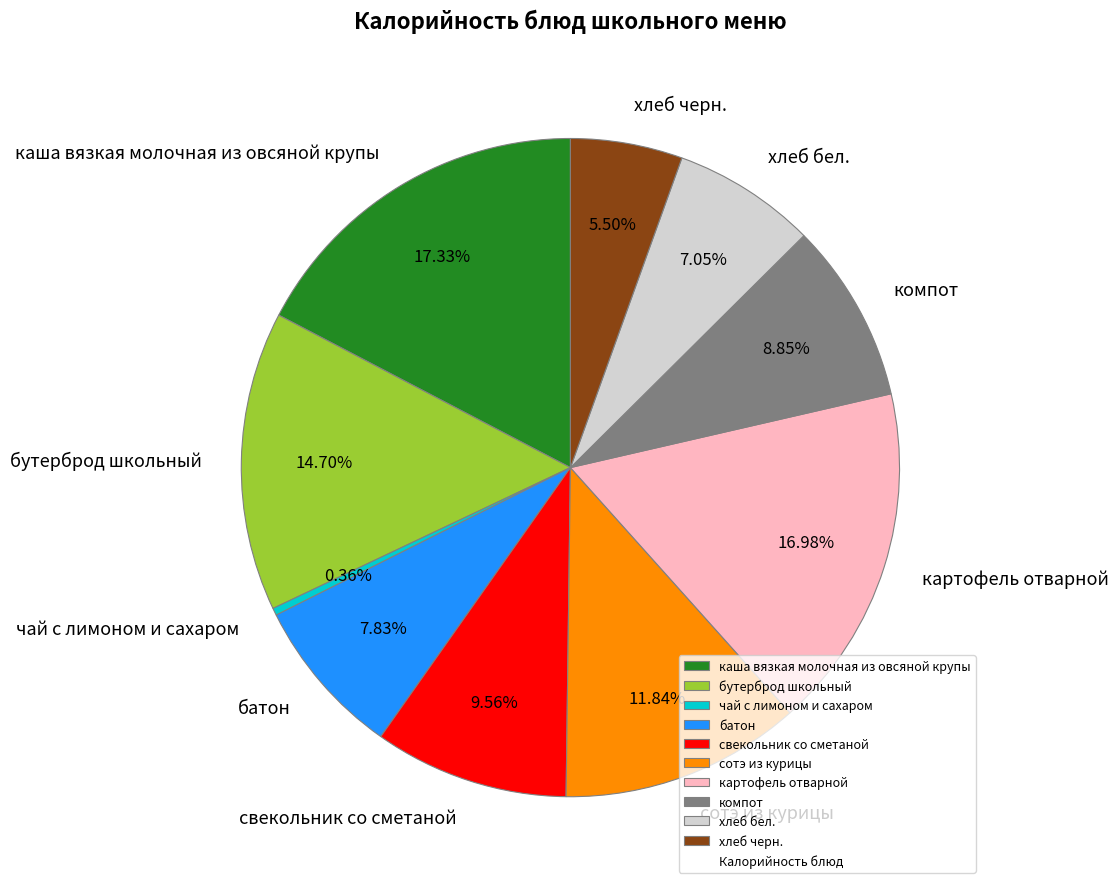

Count the number of slices in the pie.

10